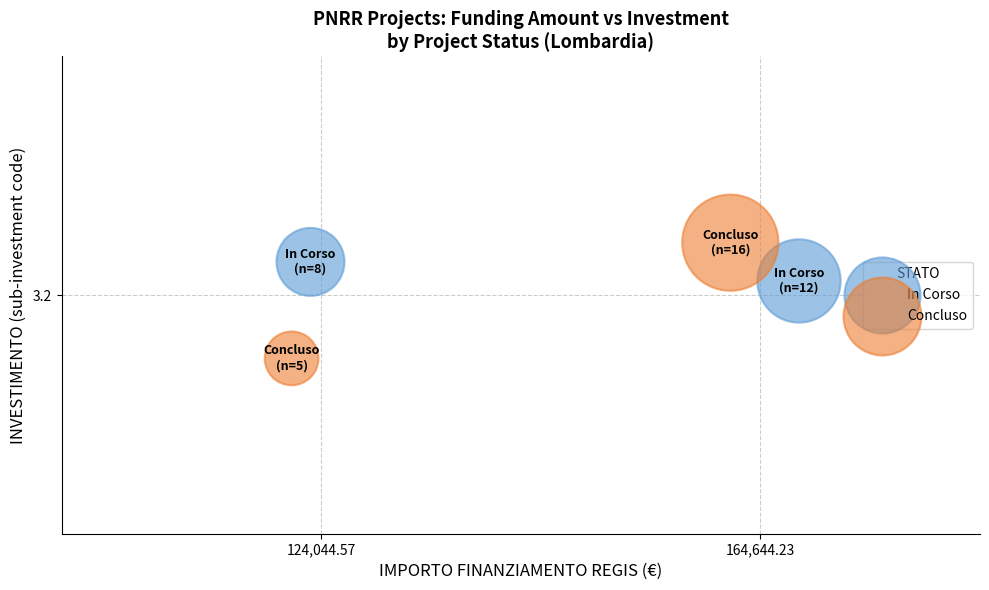

What are all the series names shown in the legend?

In Corso, Concluso